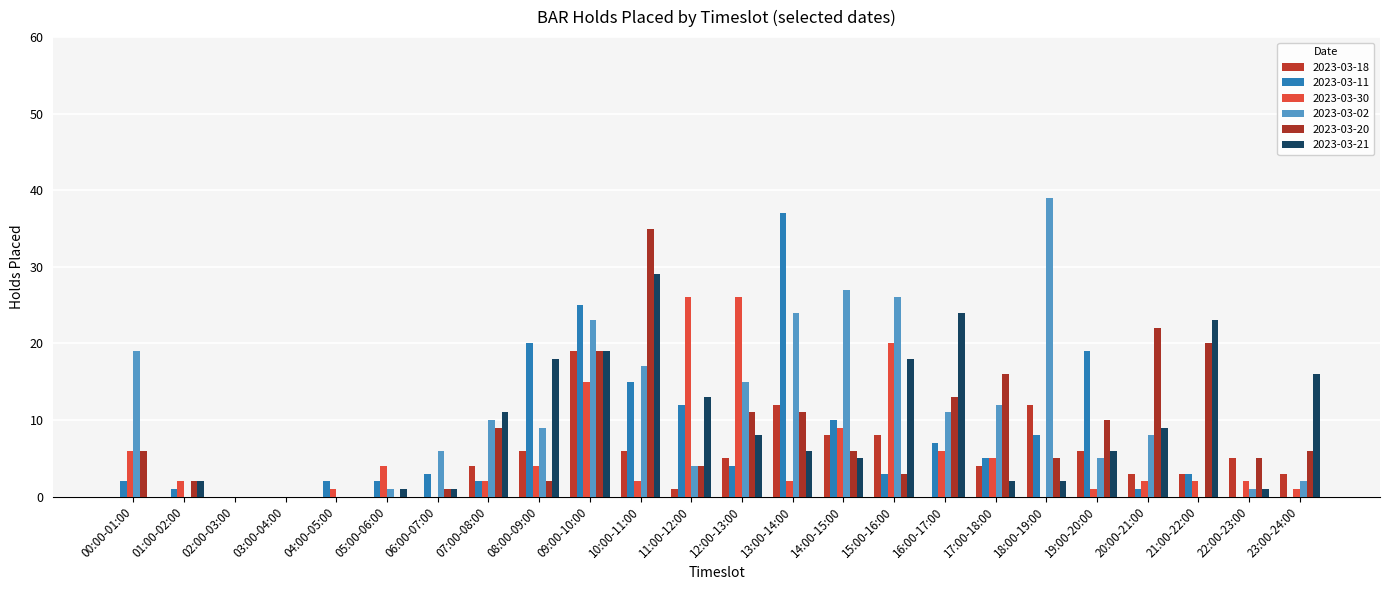

Which label corresponds to the smallest value in the chart?

00:00-01:00